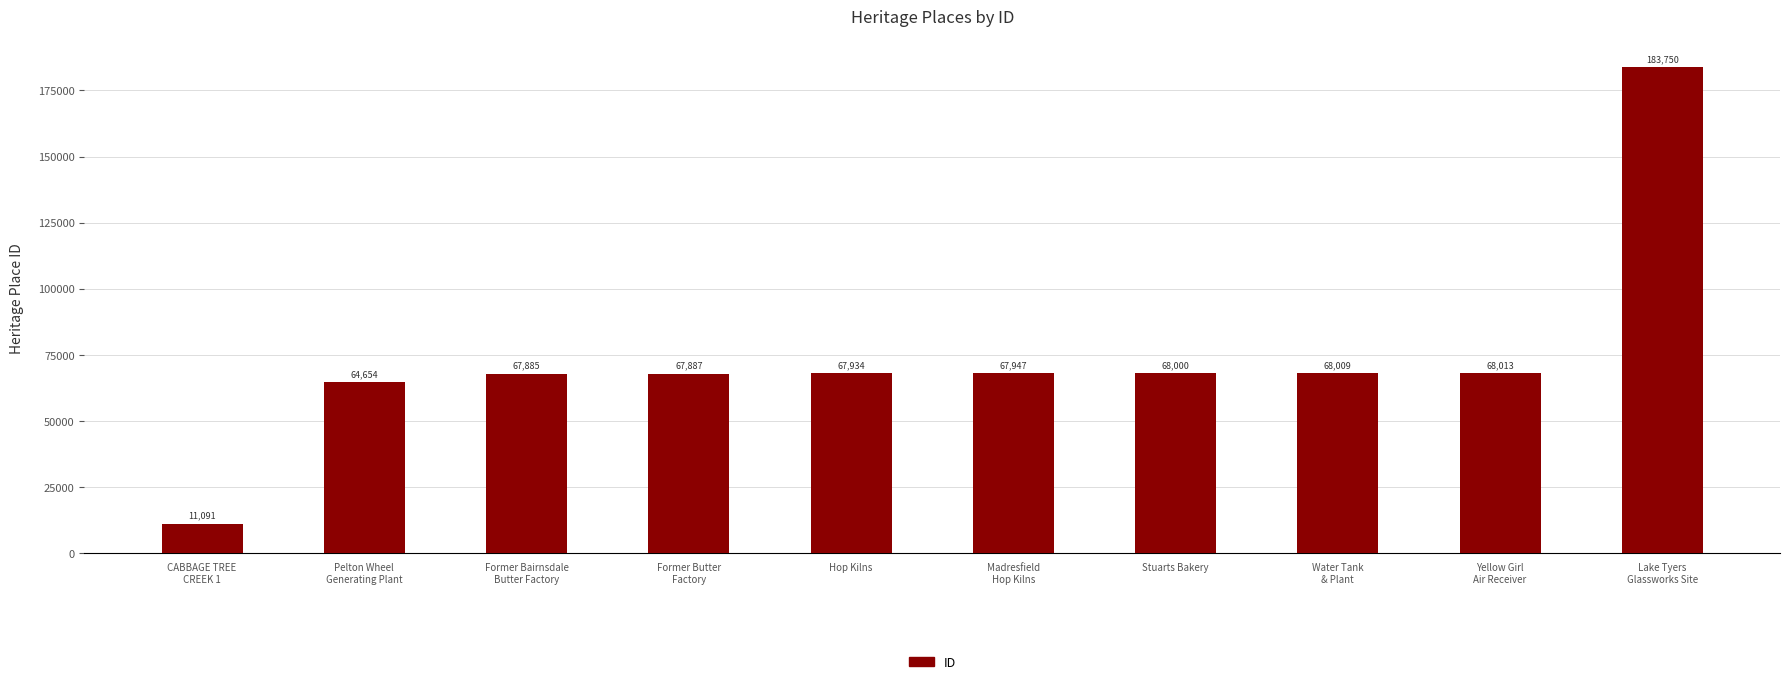

What is the value of the 9th bar from the left?

68013